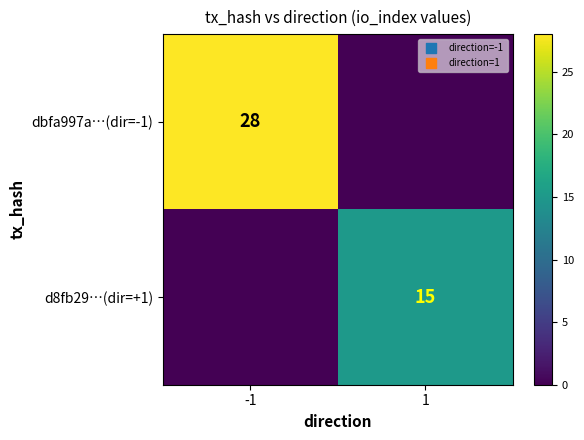

Which has a higher value, -1 or 1?

-1